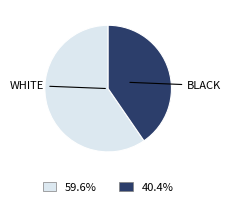

Count the number of slices in the pie.

2